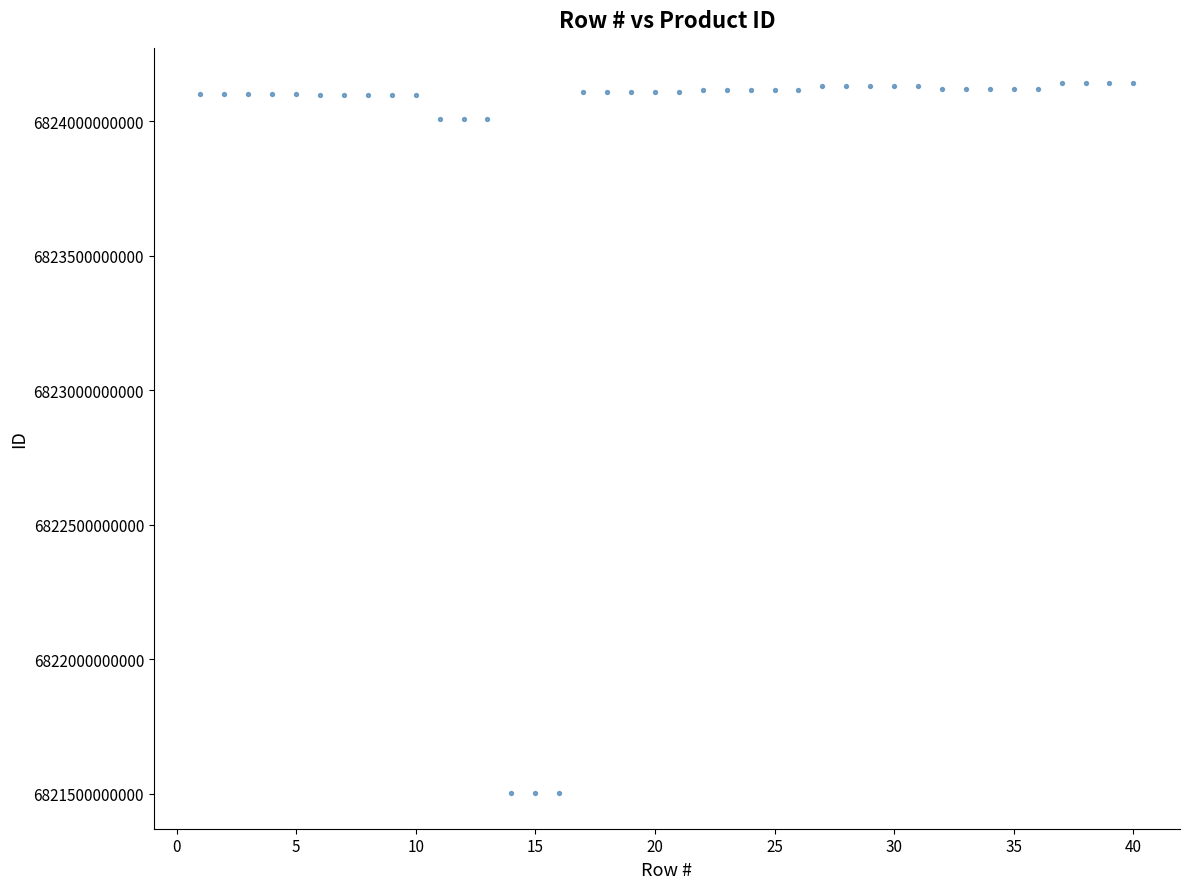

What is the range of X values (max minus min)?

39